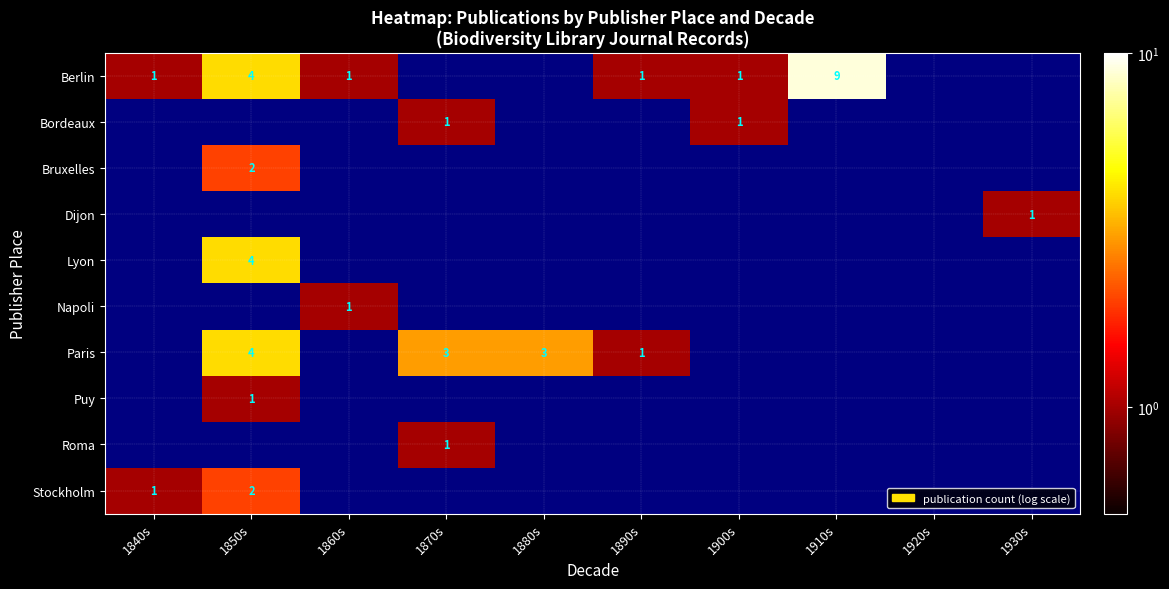

The Berlin series shows 2 at 1890s. True or false?

False